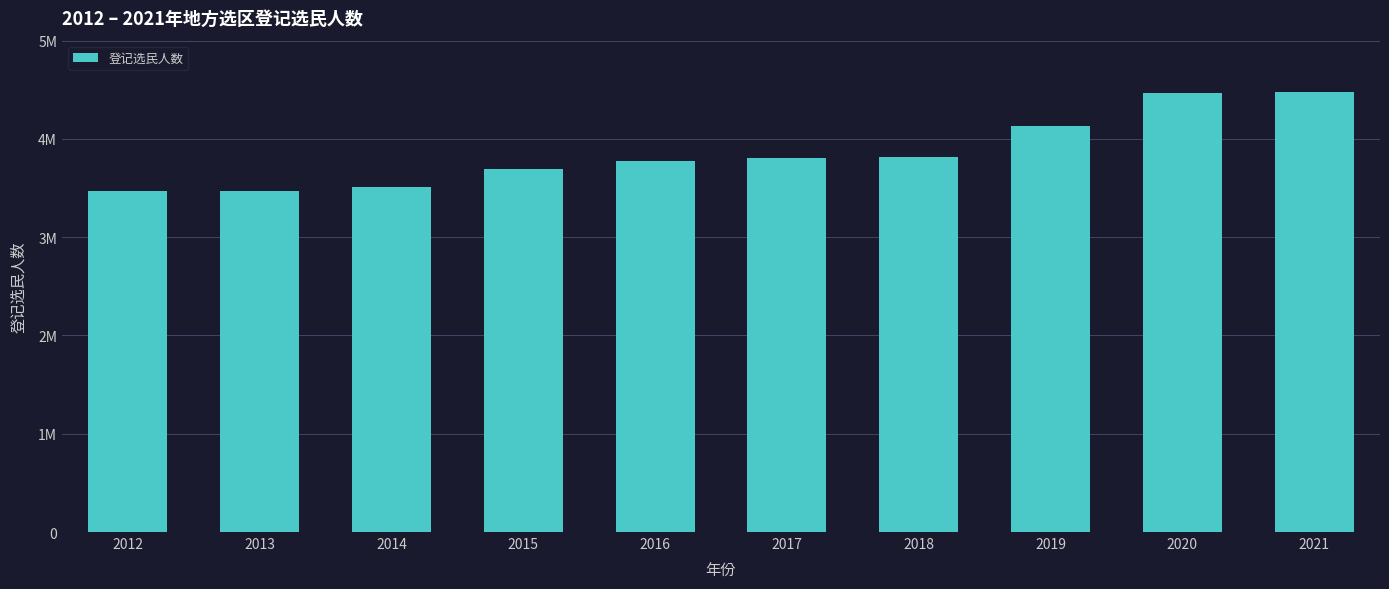

List the labels in order of value, smallest first.

2012, 2013, 2014, 2015, 2016, 2017, 2018, 2019, 2020, 2021